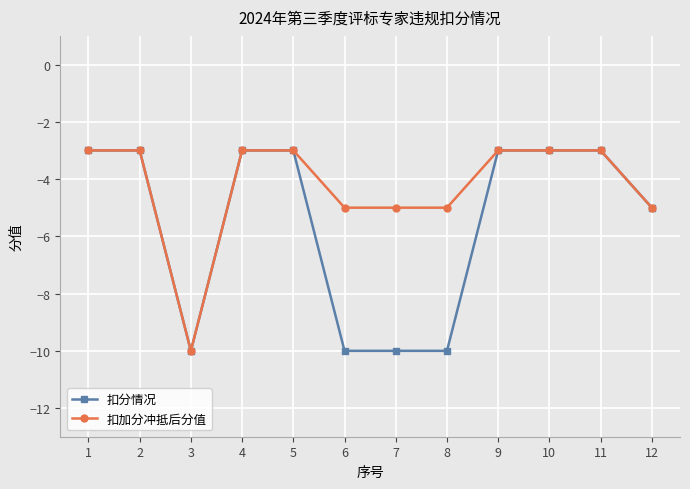

The value of 扣分情况 at 7 is -10. True or false?

True